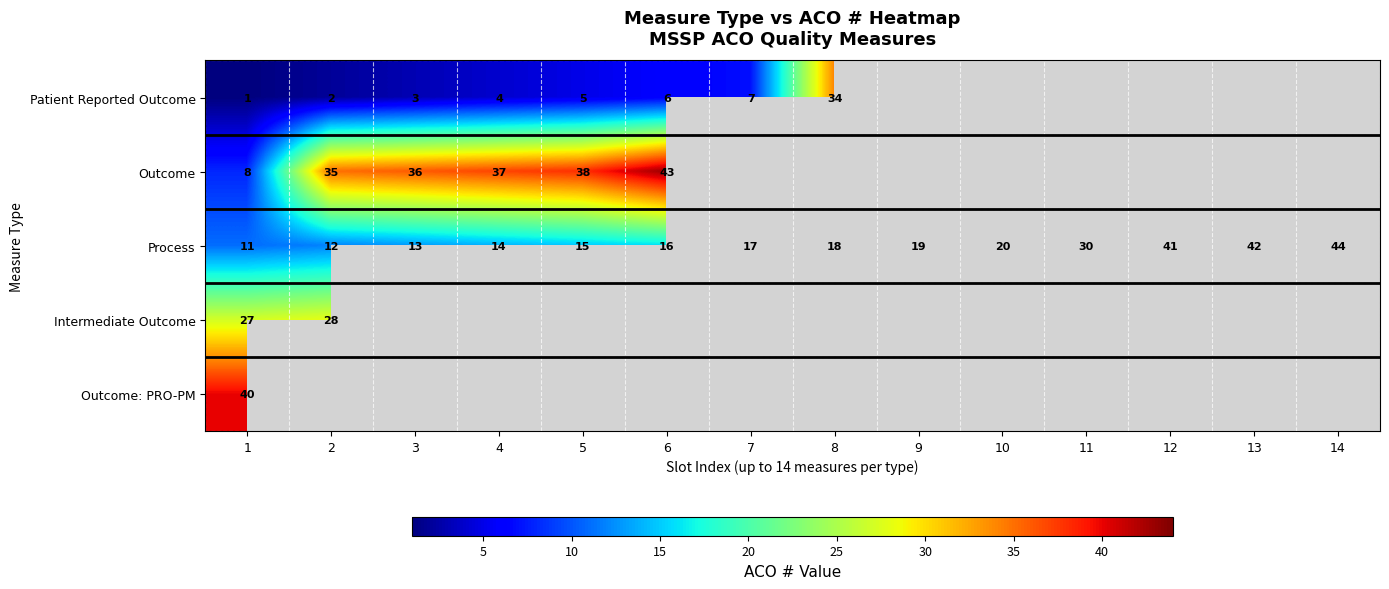

At which label is Process closest to 27?

11